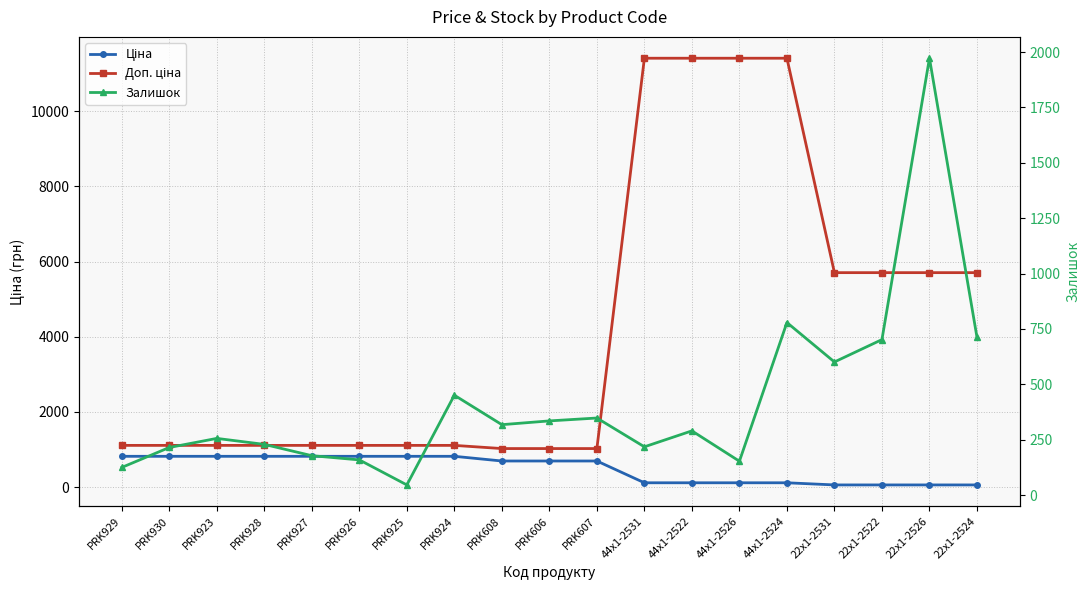

Rank the series by their maximum value, from highest to lowest.

Доп. ціна, Залишок, Ціна